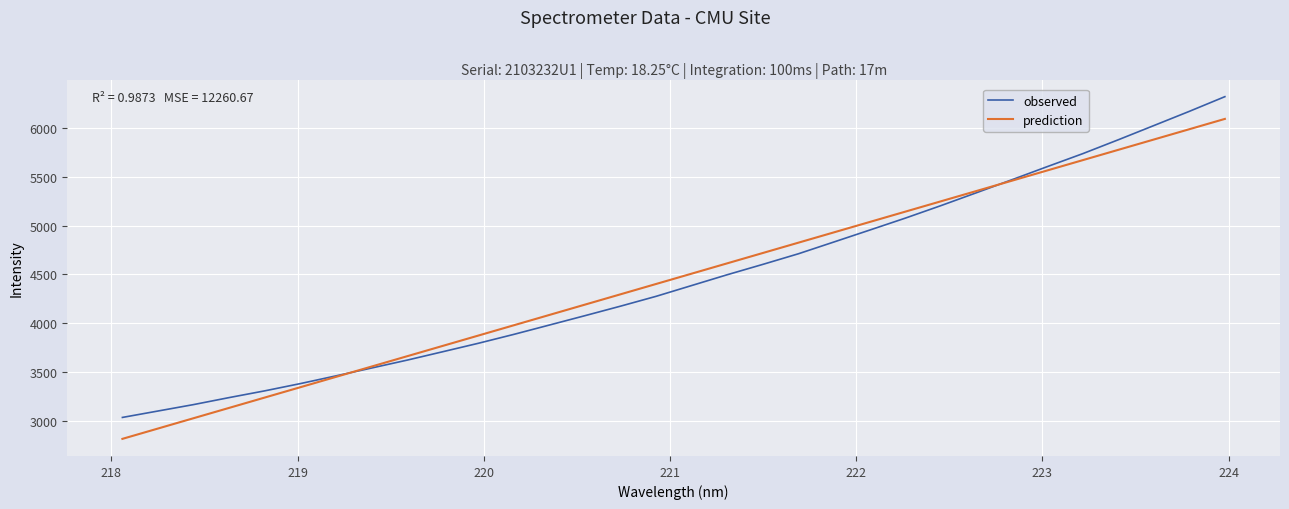

What is the smallest value displayed?

2816.8